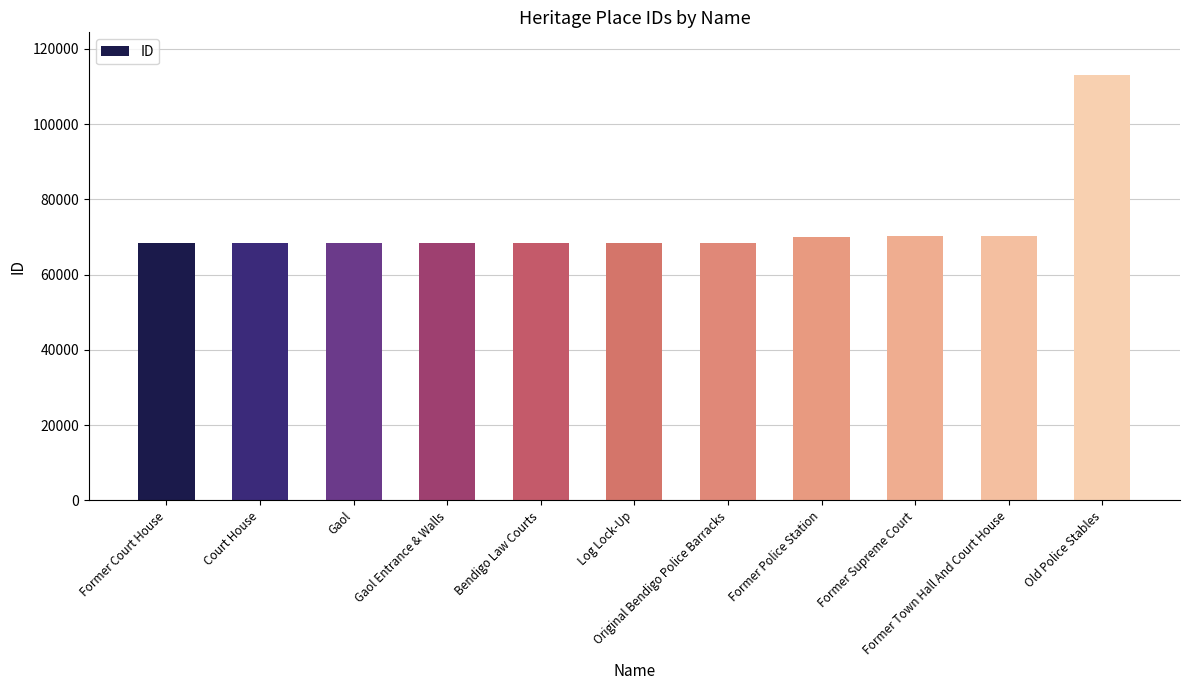

What is the minimum value shown in the chart?

68323